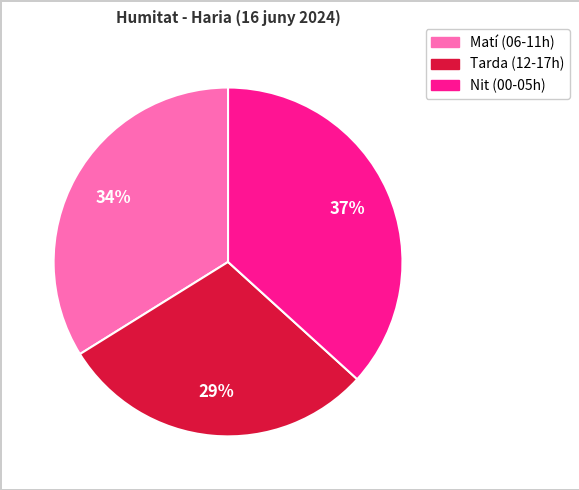

To the nearest percent, what is the average slice percentage?

33%